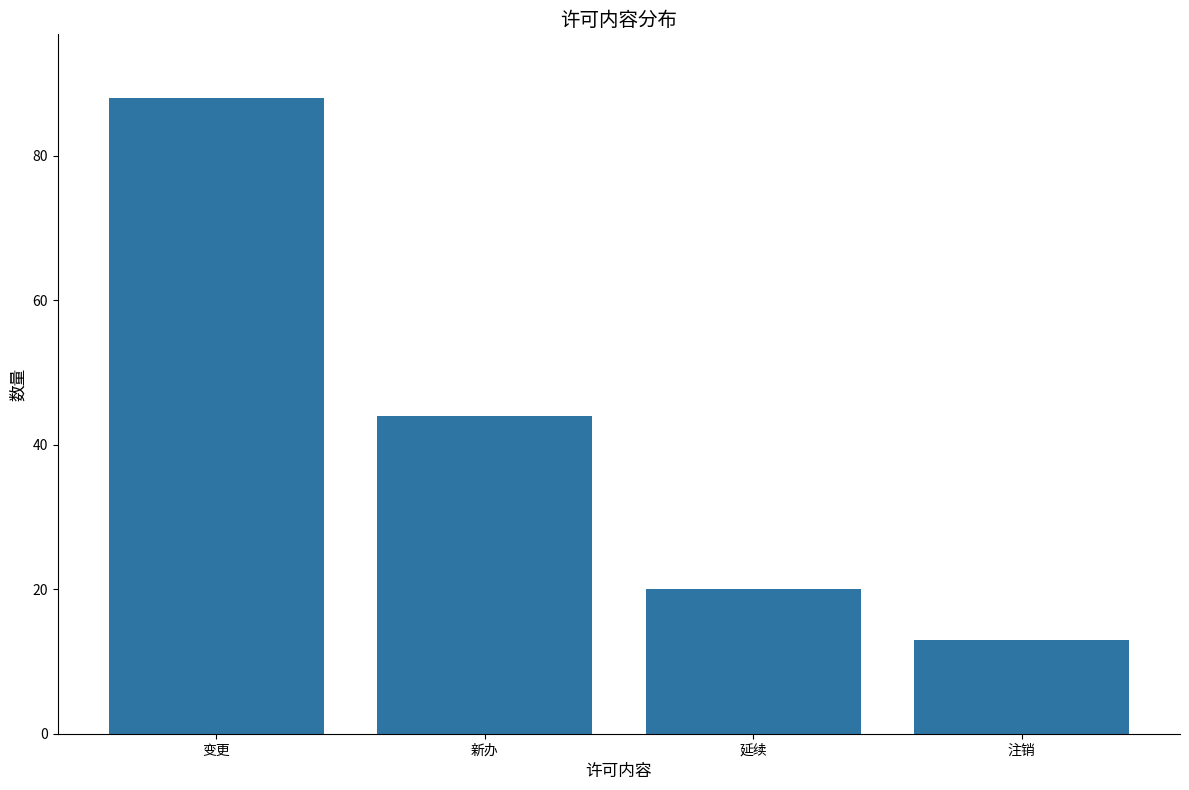

How many data points are less than 44?

2